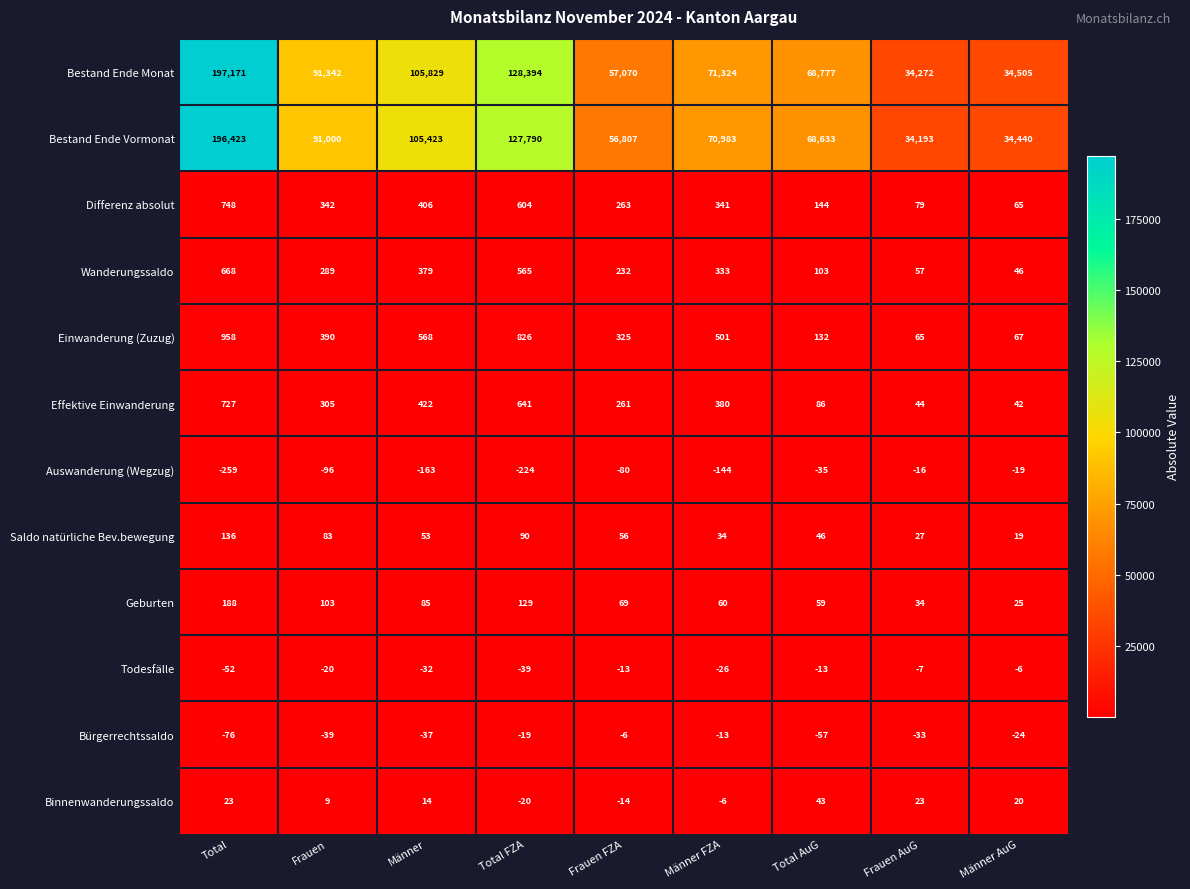

Which category has the lowest value across all series?

Total